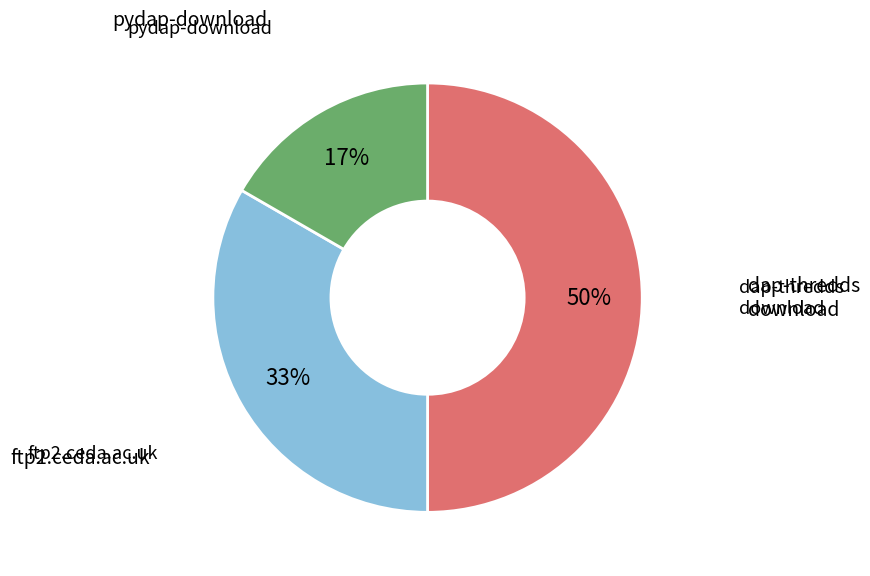

To the nearest percent, what is the average slice percentage?

33%